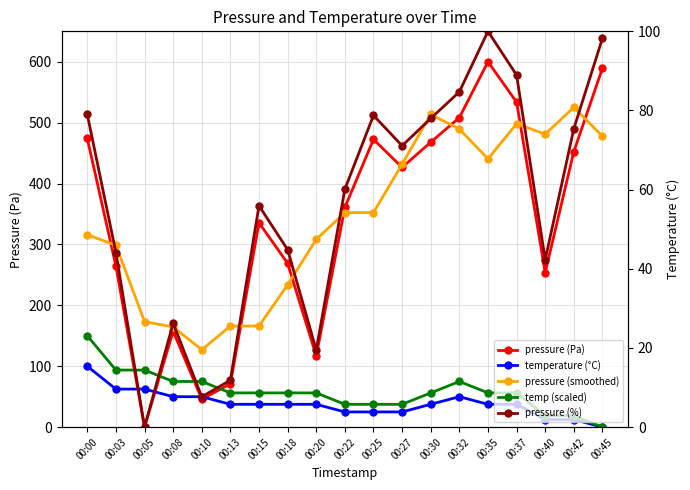

Reading left to right, extract all data points from this chart.

pressure (Pa): 00:00=474.0	00:03=264.7	00:05=0.0	00:08=157.5	00:10=46.0	00:13=71.2	00:15=335.6	00:18=269.1	00:20=116.9	00:22=360.8	00:25=472.6	00:27=426.6	00:30=467.9	00:32=508.3	00:35=600.0	00:37=533.7	00:40=253.9	00:42=452.5	00:45=589.5
temperature (°C): 00:00=100.0	00:03=62.5	00:05=62.5	00:08=50.0	00:10=50.0	00:13=37.5	00:15=37.5	00:18=37.5	00:20=37.5	00:22=25.0	00:25=25.0	00:27=25.0	00:30=37.5	00:32=50.0	00:35=37.5	00:37=37.5	00:40=12.5	00:42=12.5	00:45=0.0
pressure (smoothed): 00:00=316.0	00:03=298.7	00:05=173.3	00:08=164.5	00:10=127.2	00:13=165.9	00:15=166.2	00:18=233.7	00:20=308.4	00:22=352.1	00:25=352.5	00:27=431.9	00:30=513.5	00:32=489.5	00:35=440.6	00:37=498.2	00:40=481.1	00:42=525.2	00:45=477.6
temp (scaled): 00:00=150.0	00:03=93.7	00:05=93.7	00:08=75.0	00:10=75.0	00:13=56.2	00:15=56.2	00:18=56.2	00:20=56.2	00:22=37.5	00:25=37.5	00:27=37.5	00:30=56.2	00:32=75.0	00:35=56.2	00:37=56.2	00:40=18.7	00:42=18.7	00:45=0.0
pressure (%): 00:00=79.0	00:03=44.1	00:05=0.0	00:08=26.3	00:10=7.7	00:13=11.9	00:15=55.9	00:18=44.8	00:20=19.5	00:22=60.1	00:25=78.8	00:27=71.1	00:30=78.0	00:32=84.7	00:35=100.0	00:37=89.0	00:40=42.3	00:42=75.4	00:45=98.2